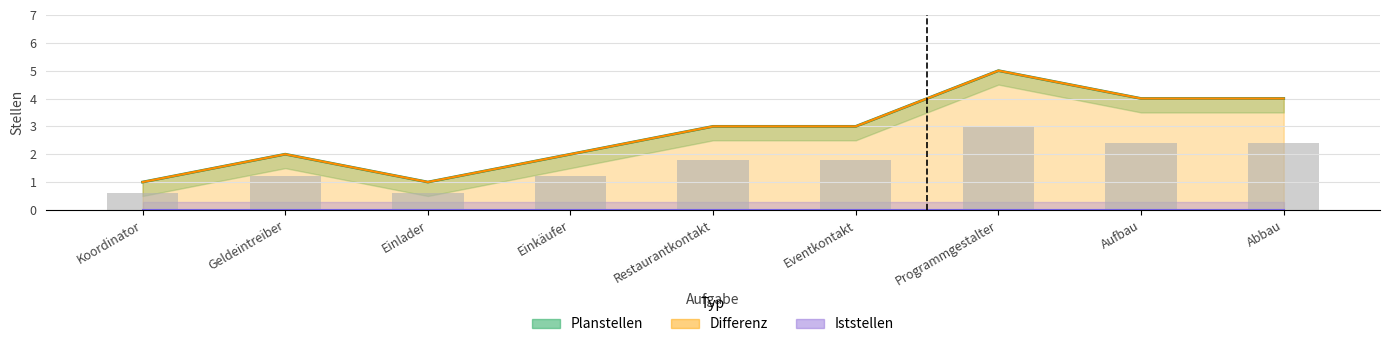

Is it true that Planstellen equals 5 at Restaurantkontakt?

False